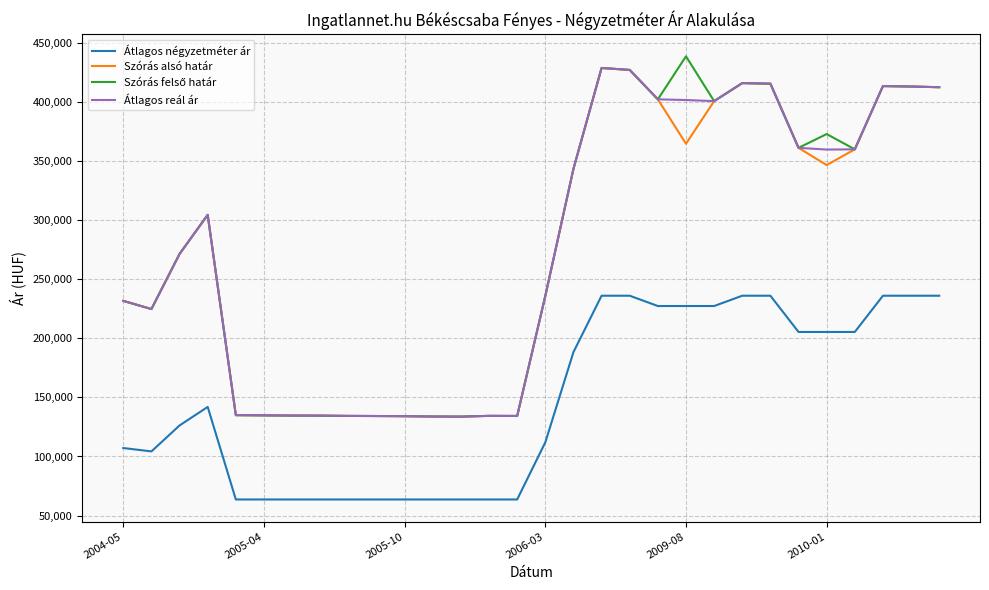

What is the lowest value of the Szórás alsó határ series?

133699